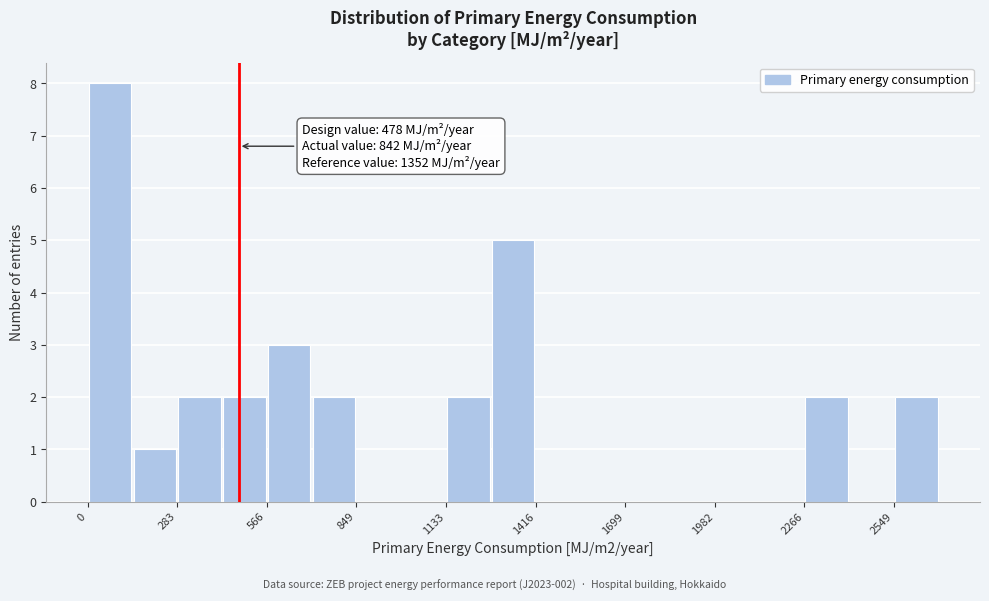

Read against the x-axis, roughly where is the centre of the tallest bar?

50